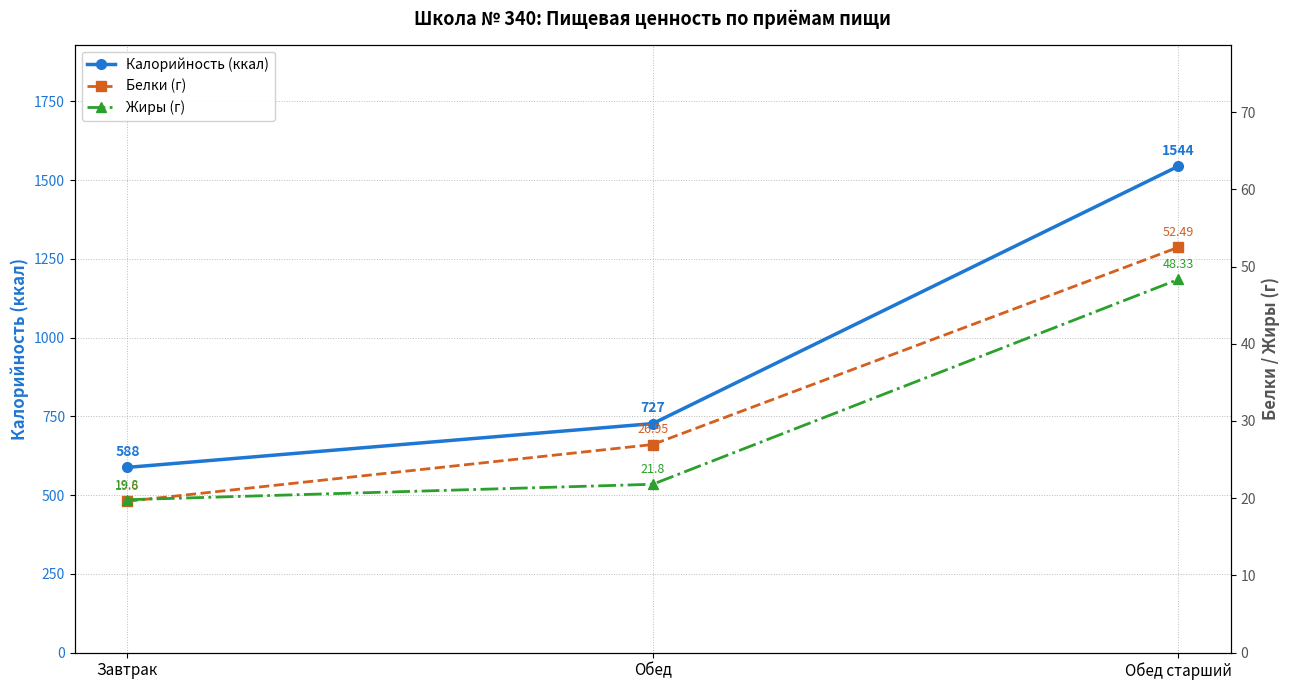

The value of Жиры (г) at Обед старший is 32.2. True or false?

False